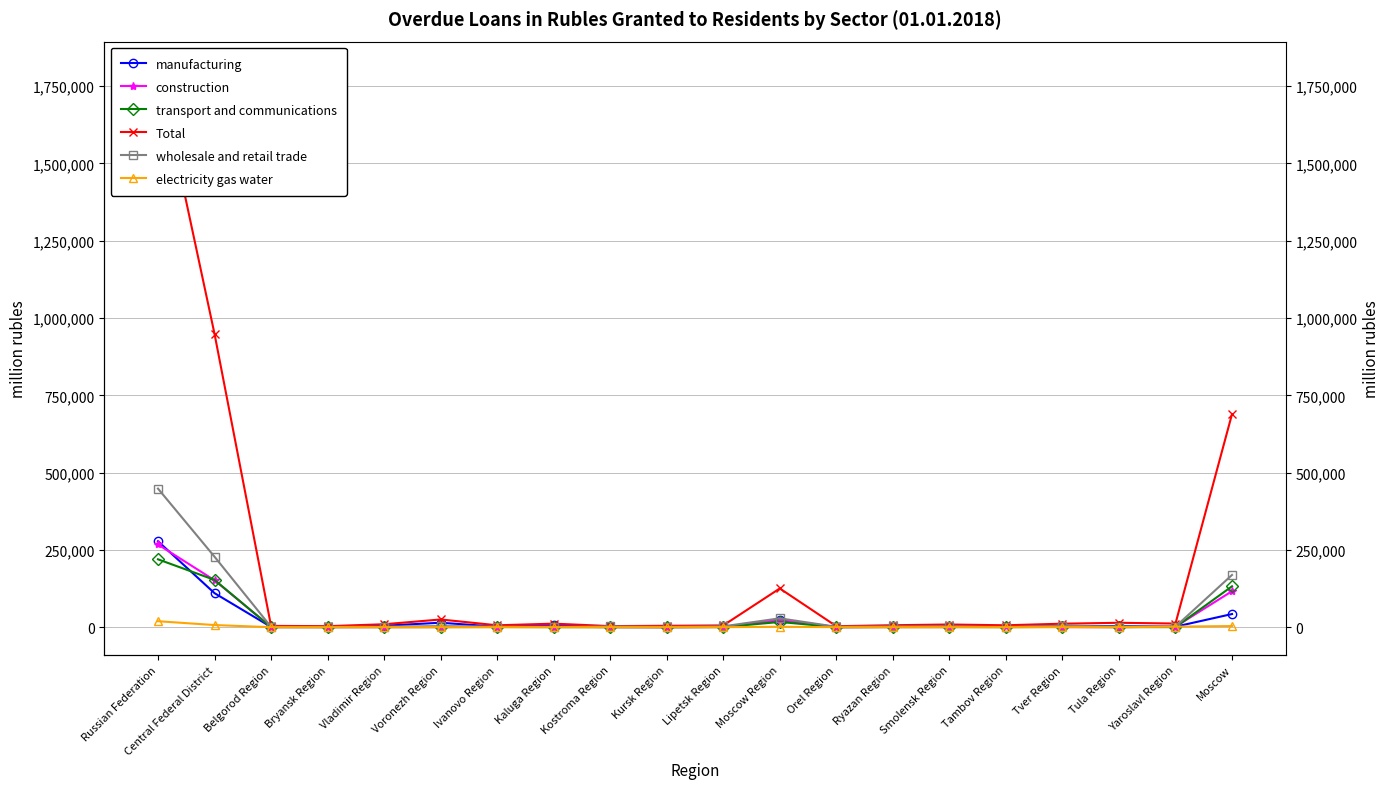

How many values in the Total series are below 9440?

10